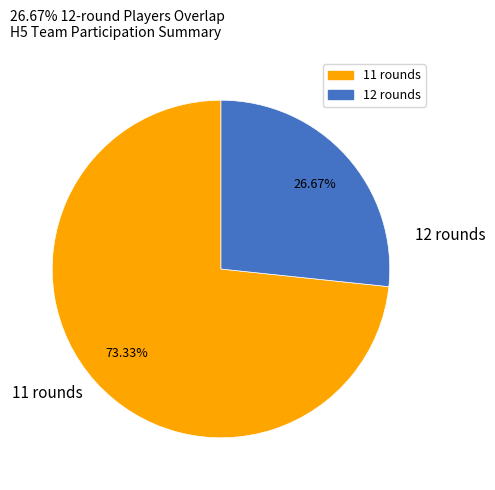

Is the sum of 11 rounds and 12 rounds greater than half?

Yes